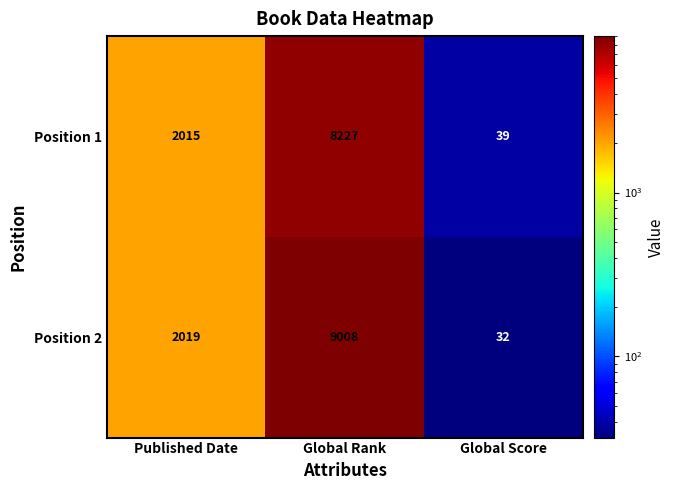

What is the total value across all series at Global Score?

71